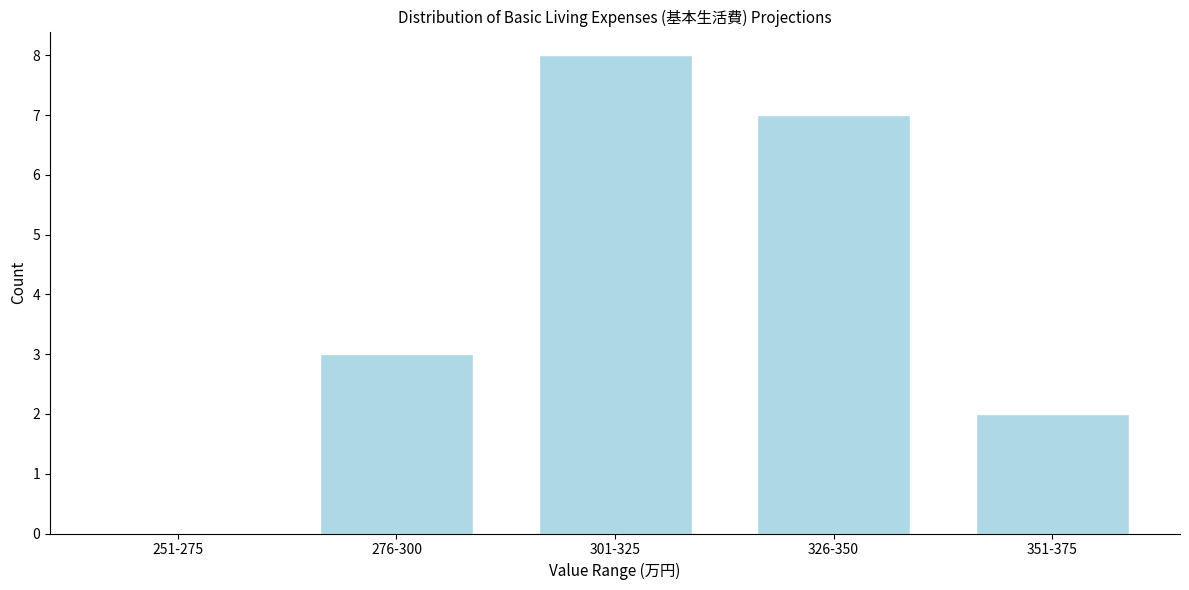

Reading left to right, transcribe all the data shown in this chart.

251-275=0	276-300=3	301-325=8	326-350=7	351-375=2